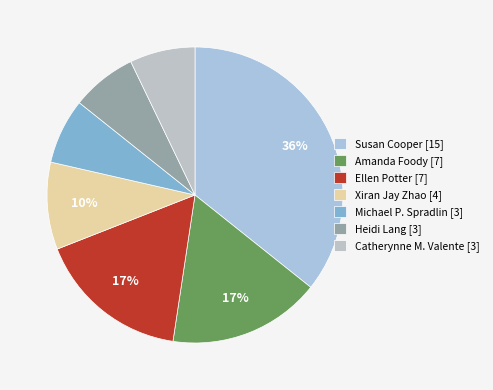

What is the largest slice in the pie chart?

Susan Cooper [15]